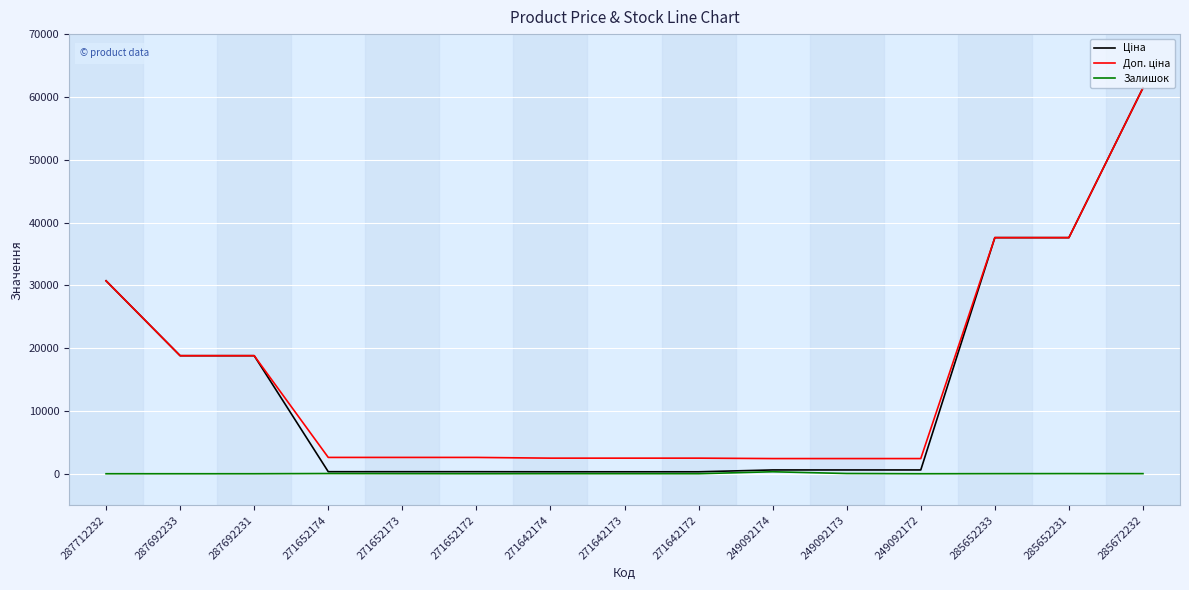

True or false: Залишок has more than 2 points higher than both neighbors.

True